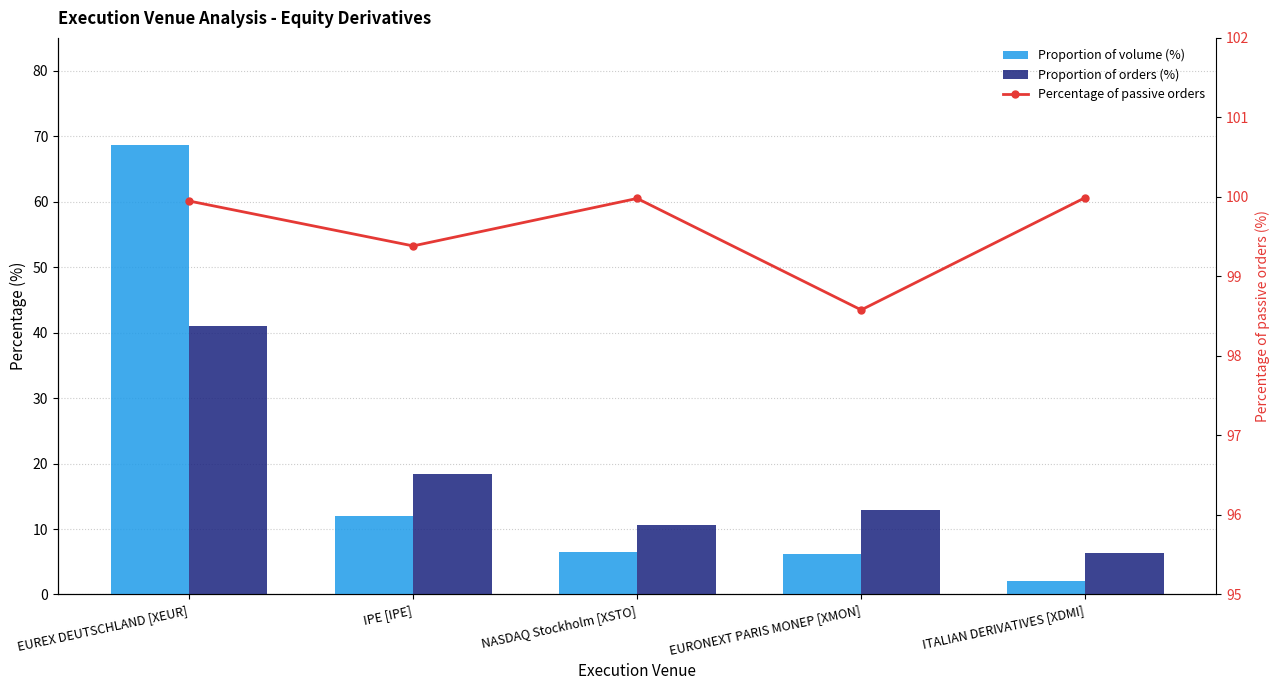

Which series changed the most between EUREX DEUTSCHLAND [XEUR] and IPE [IPE]?

Proportion of volume (%)